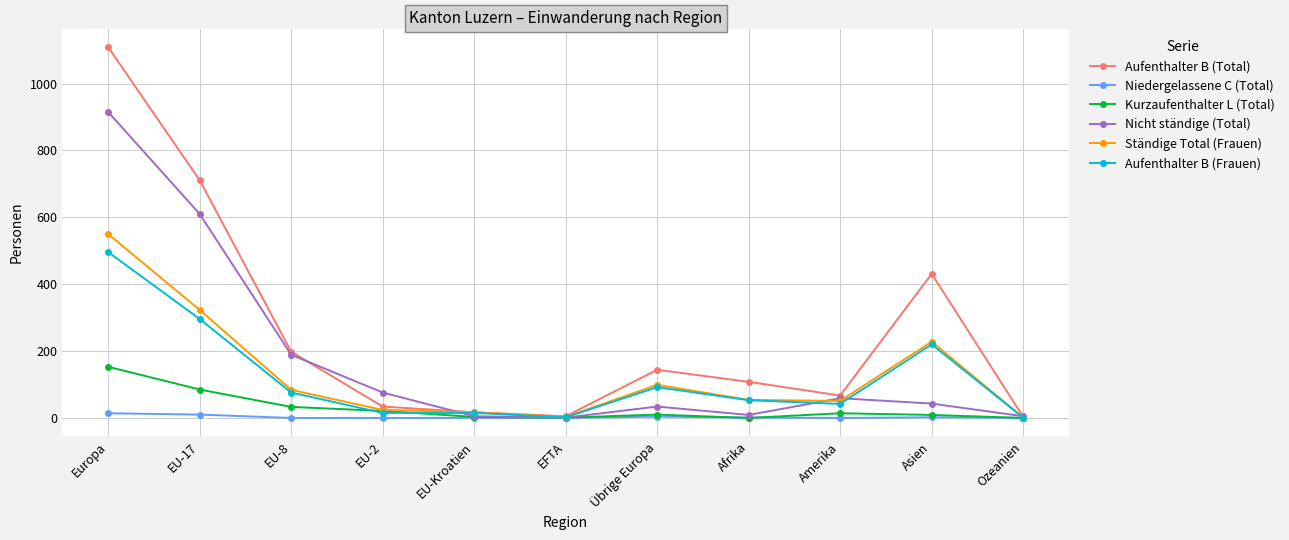

What is the total value across all series at Amerika?

233